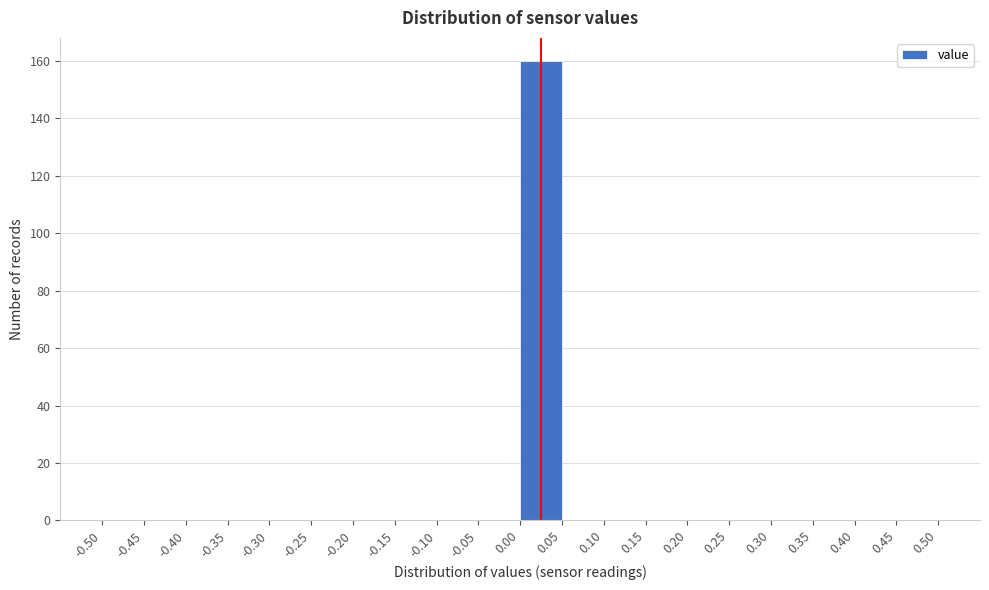

Which range on the x-axis has the tallest bar?

0.00 to 0.05